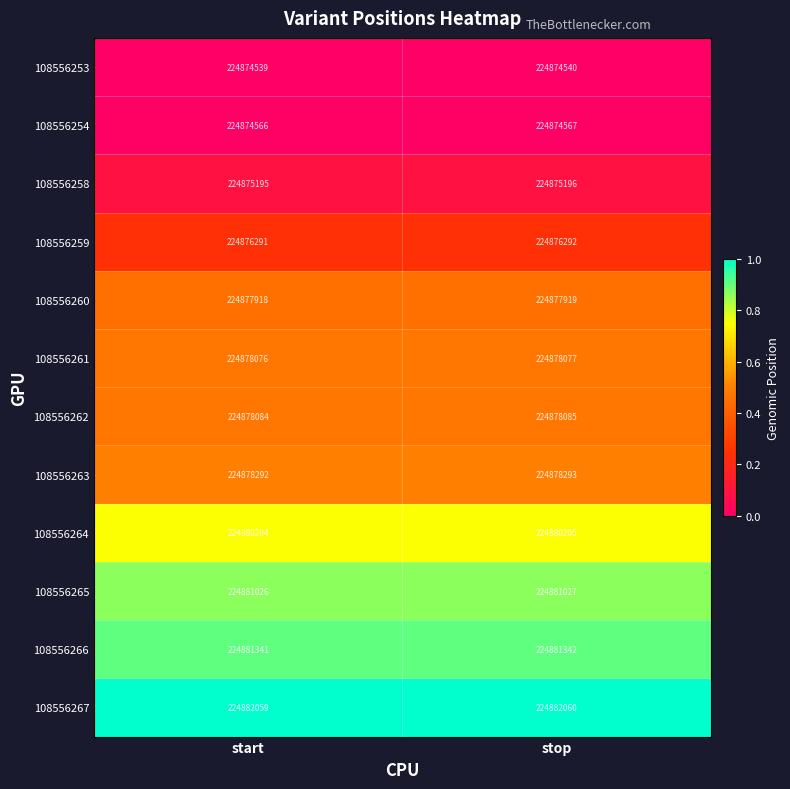

Reading left to right, what are all the values shown in this chart?

108556253: 224874539	224874540
108556254: 224874566	224874567
108556258: 224875195	224875196
108556259: 224876291	224876292
108556260: 224877918	224877919
108556261: 224878076	224878077
108556262: 224878084	224878085
108556263: 224878292	224878293
108556264: 224880204	224880205
108556265: 224881026	224881027
108556266: 224881341	224881342
108556267: 224882059	224882060